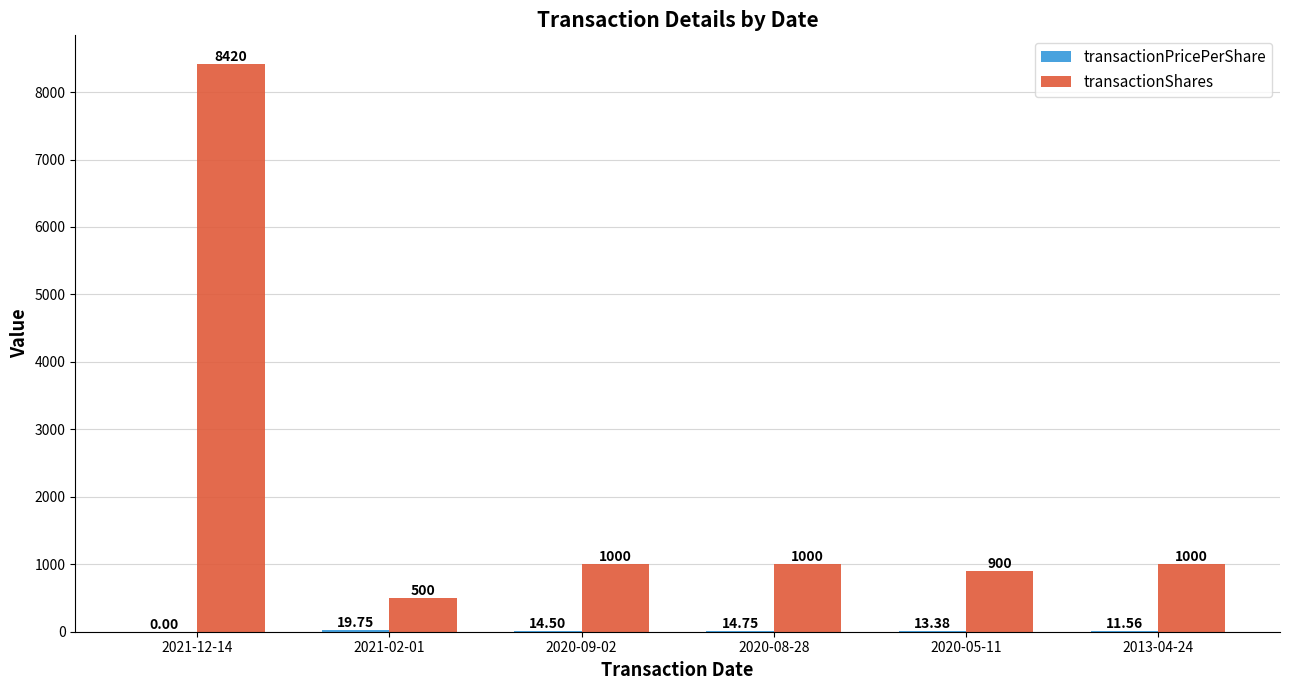

Which series changed the most between 2021-02-01 and 2020-08-28?

transactionShares